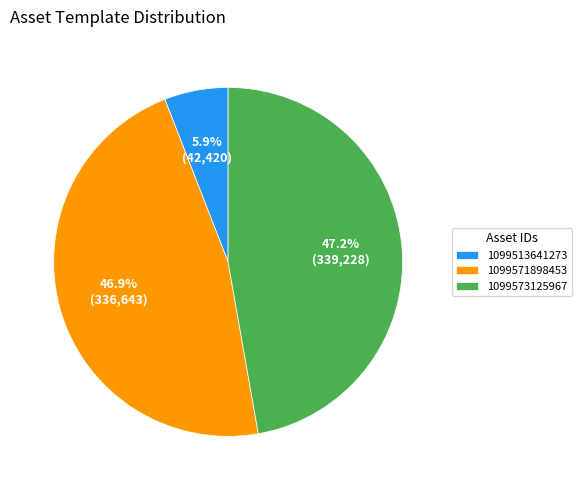

What is the ratio of the value at 1099571898453 to the value at 1099513641273?

7.9